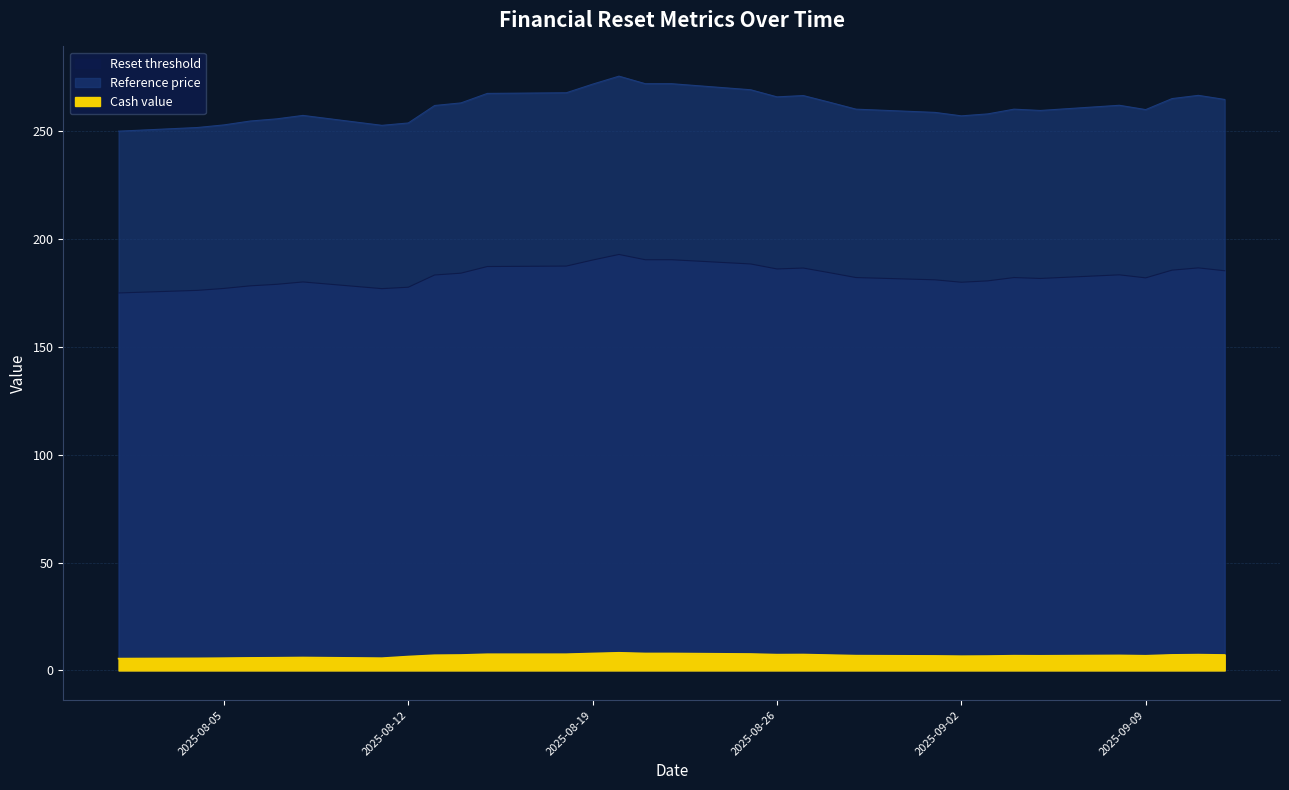

How many lines are shown in the chart?

3